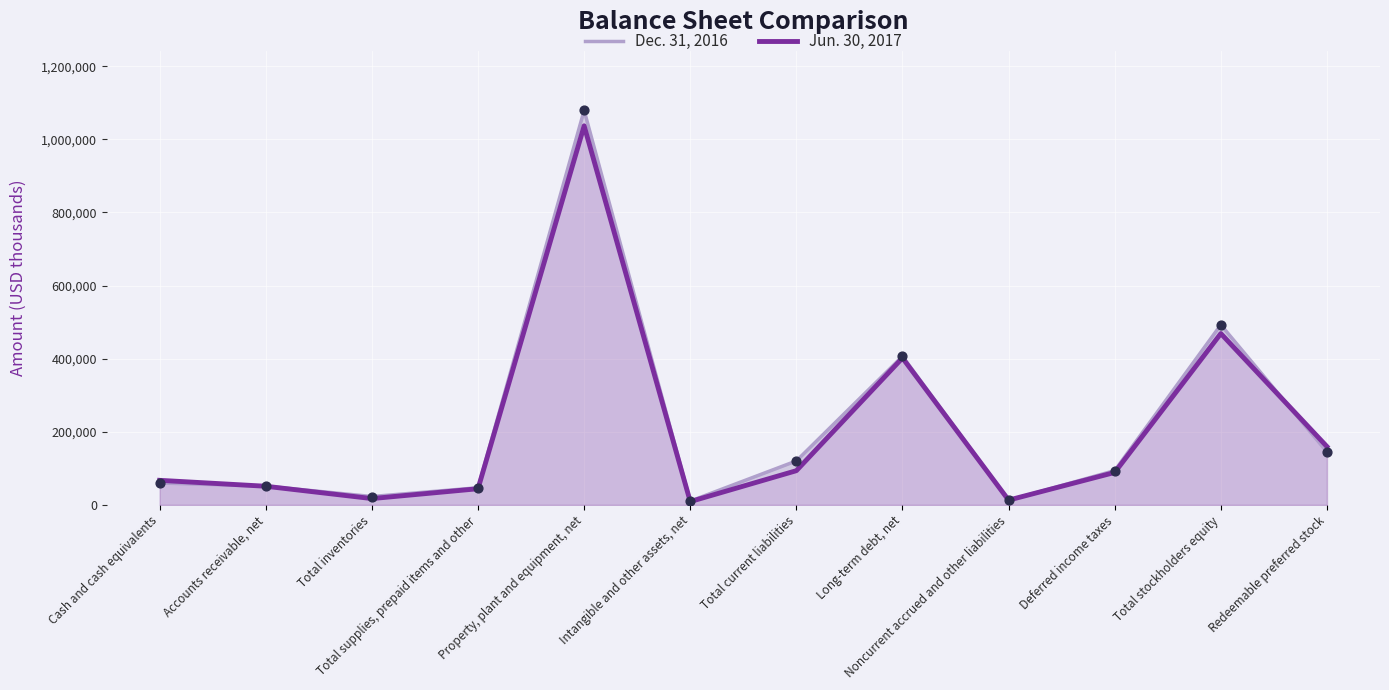

What is the total value across all series at Total stockholders equity?

961207